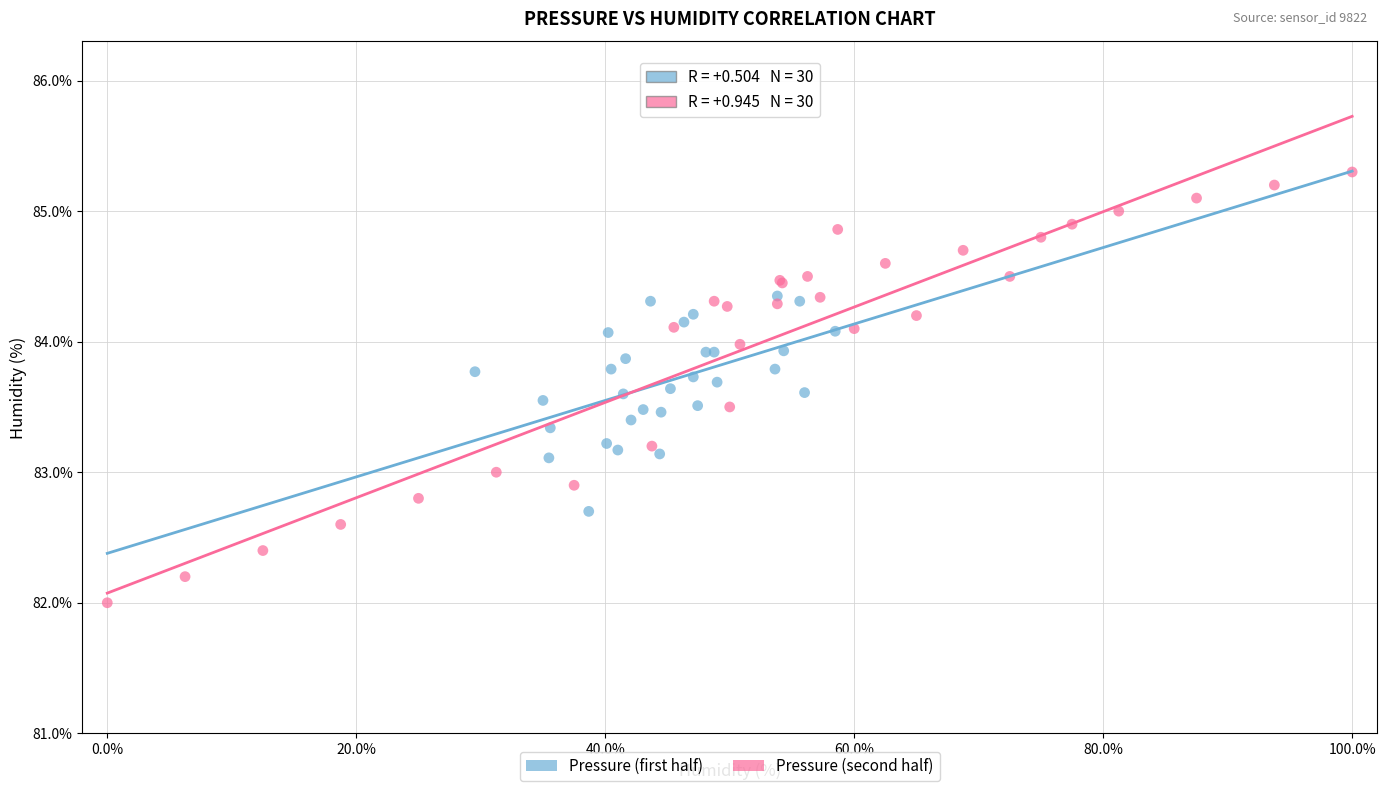

Which series has the widest spread of Y values?

Pressure (second half)